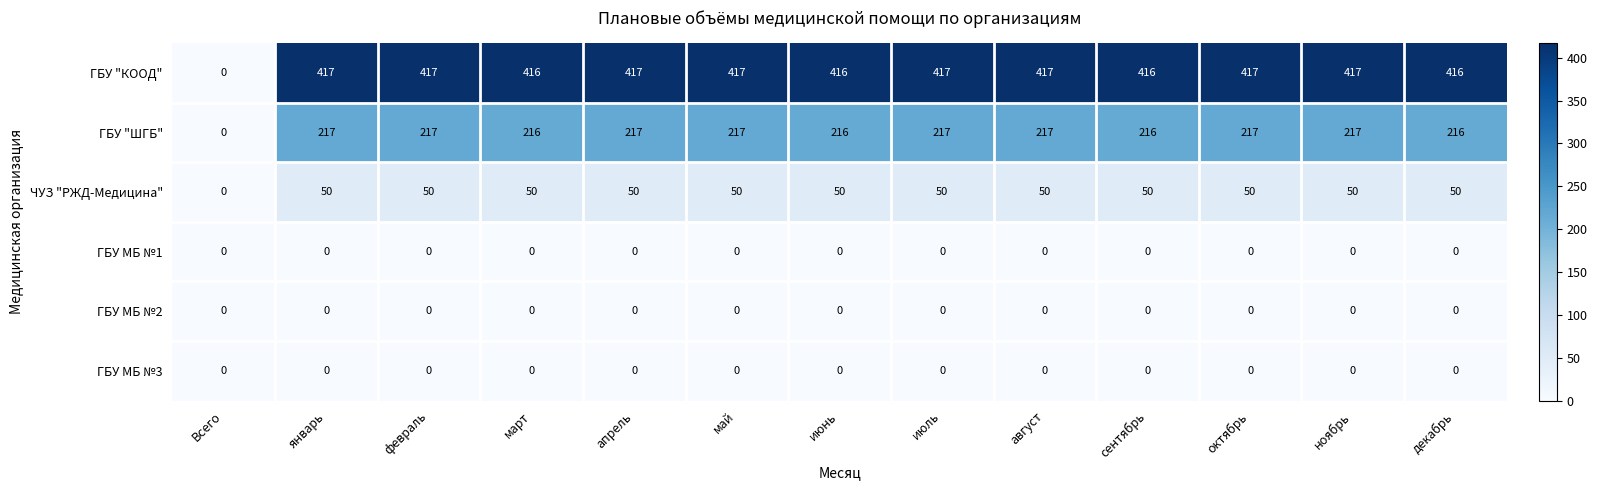

The ГБУ "КООД" series shows 93 at июль. True or false?

False